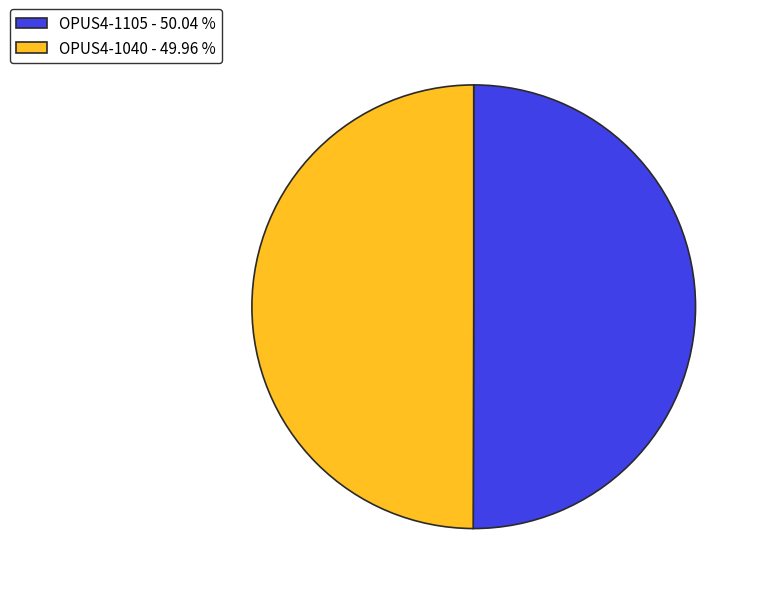

Is it true that OPUS4-1105 is 59% of the pie?

False